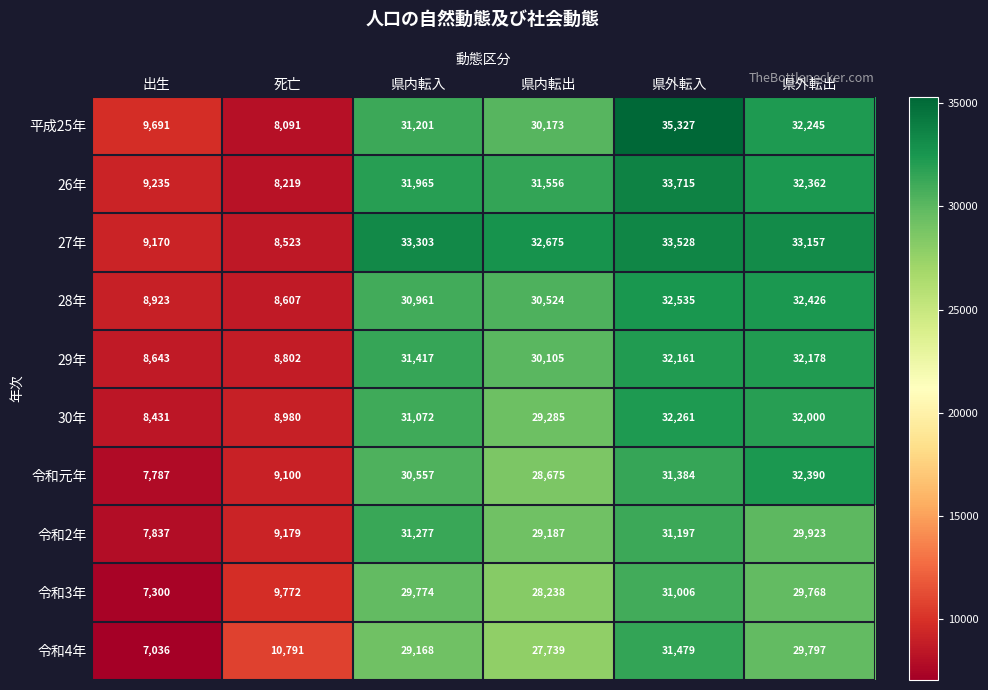

True or false: 令和2年 has a value of 42311 at 県内転入.

False